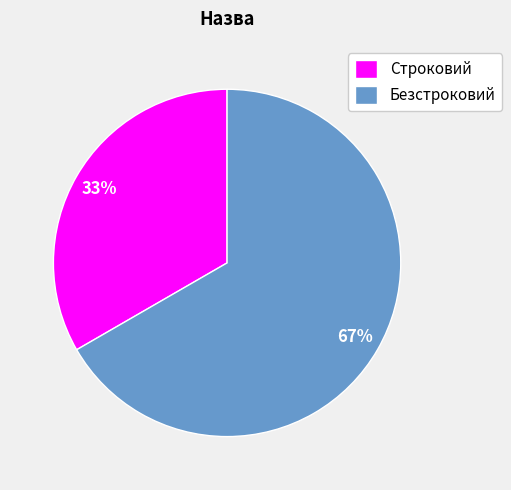

Does Строковий account for over 50% of the chart?

No